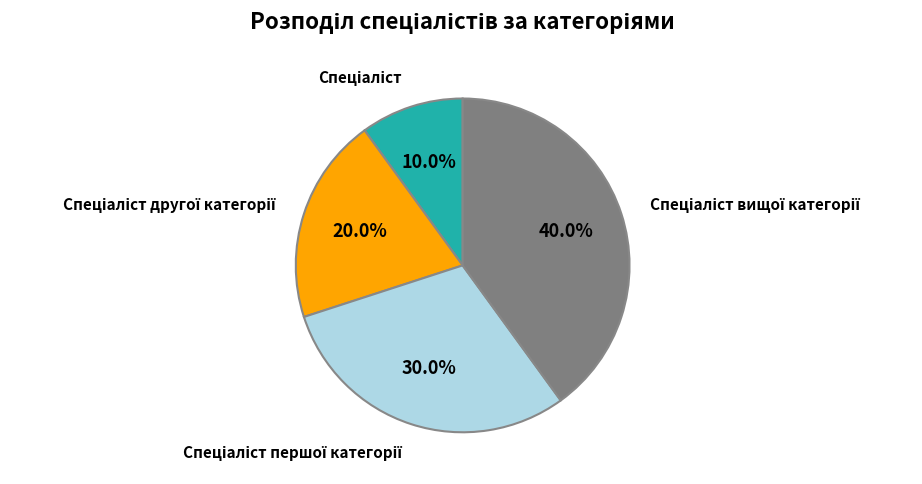

Does any single category account for the majority?

No